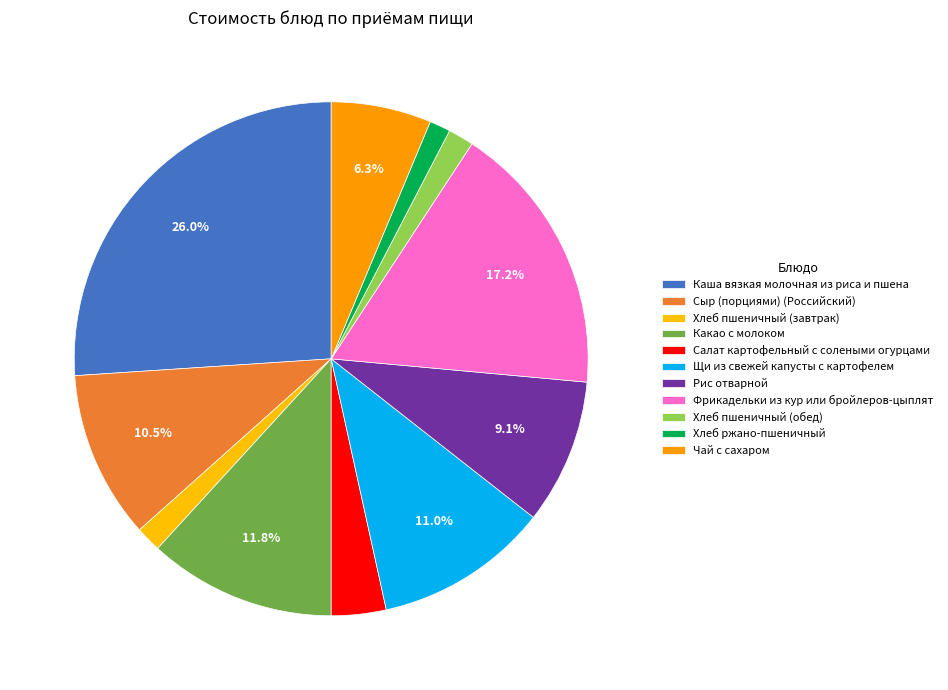

To the nearest percent, what is the difference between the largest and smallest slice percentages?

25%